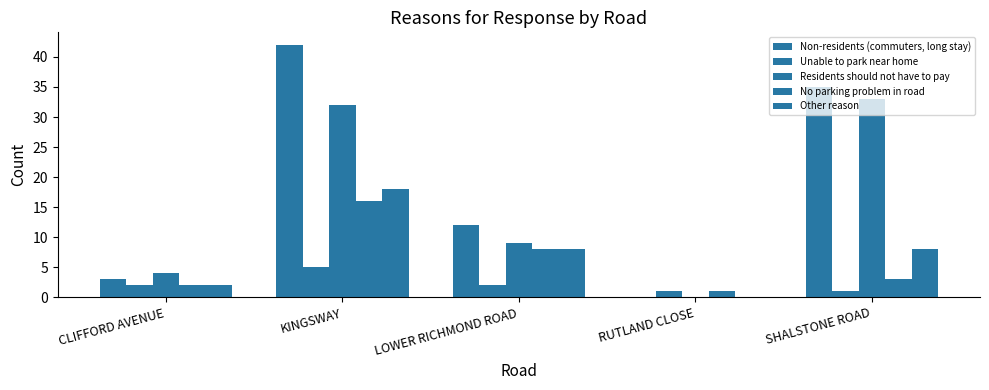

Reading left to right, transcribe all the data shown in this chart.

Non-residents (commuters, long stay): 3	42	12	0	35
Unable to park near home: 2	5	2	1	1
Residents should not have to pay: 4	32	9	0	33
No parking problem in road: 2	16	8	1	3
Other reason: 2	18	8	0	8